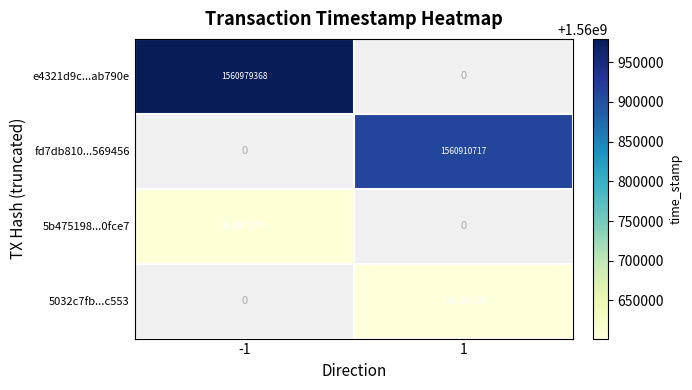

How many distinct data groups are displayed?

4